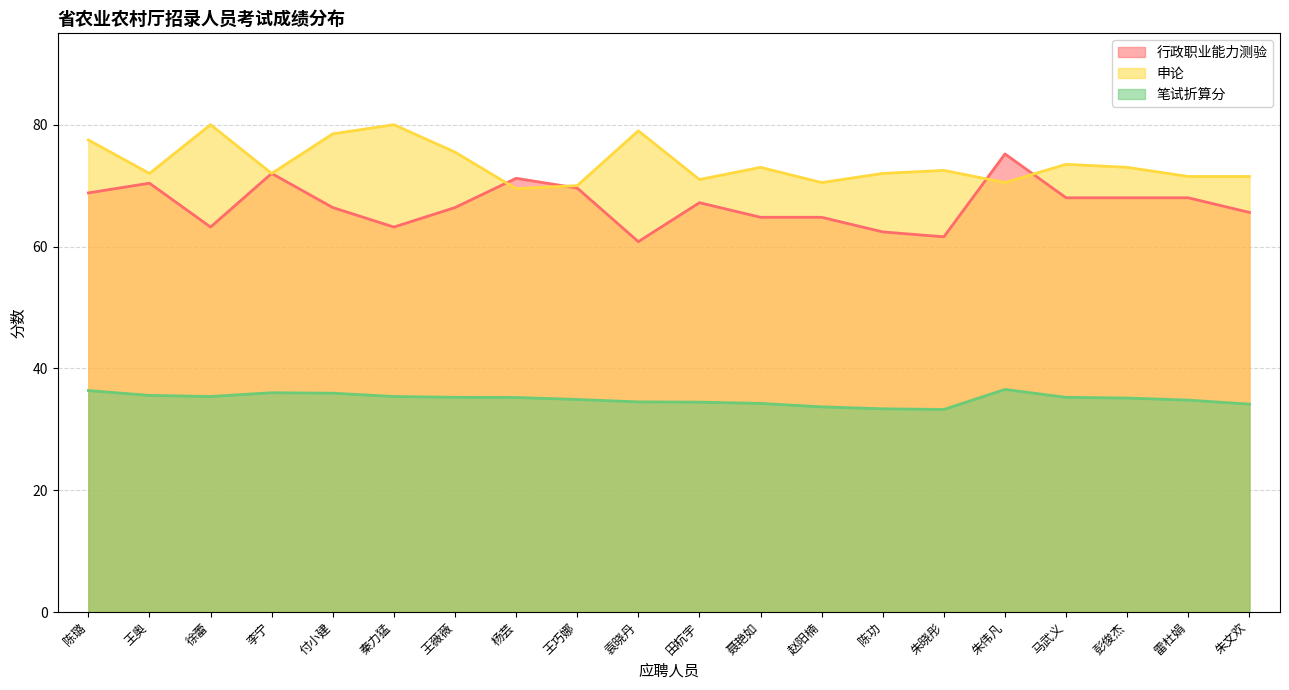

Which has a higher value, 马武义 or 朱晓彤?

马武义